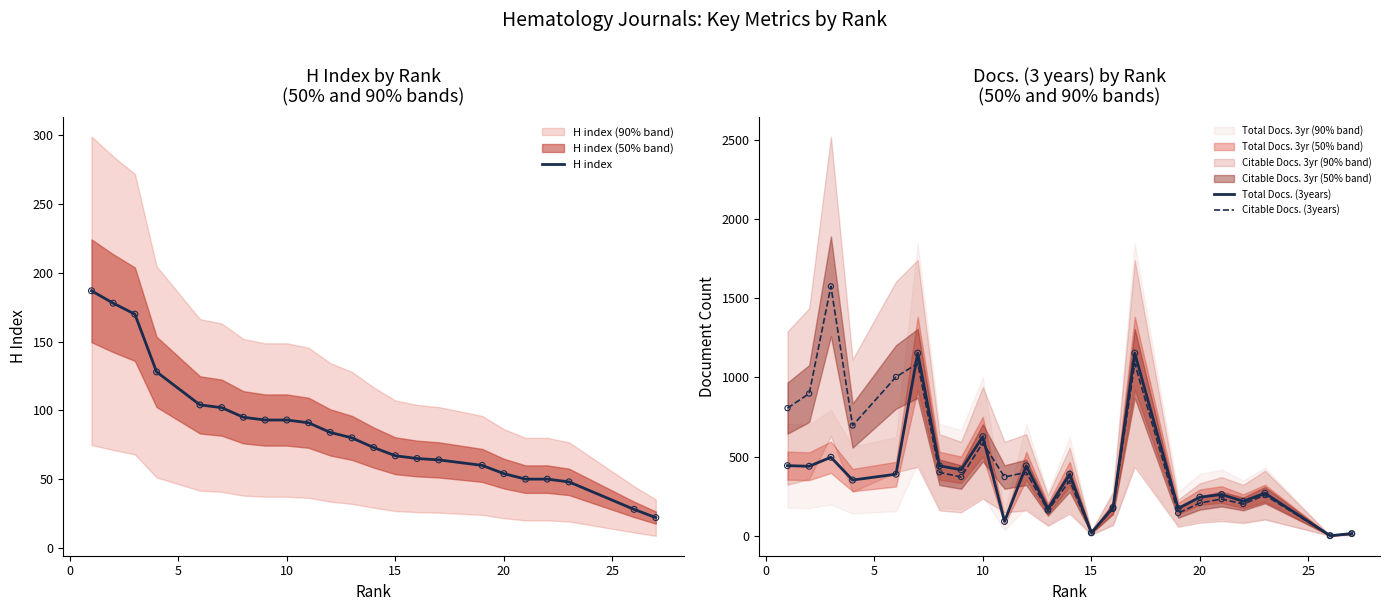

True or false: H index has a value of 54 at 20.

True